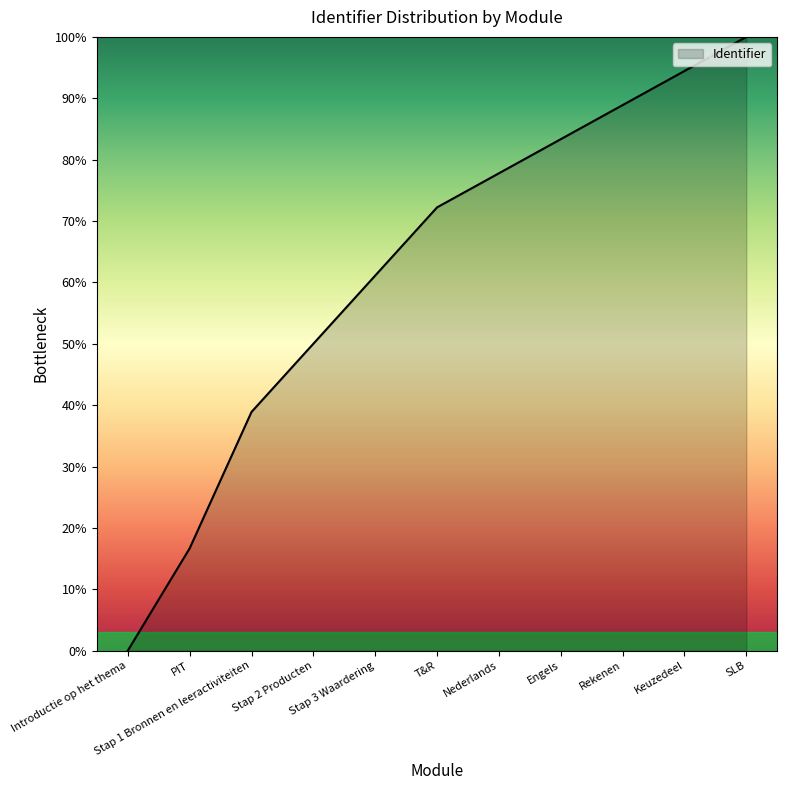

What is the maximum value shown in the chart?

100.0